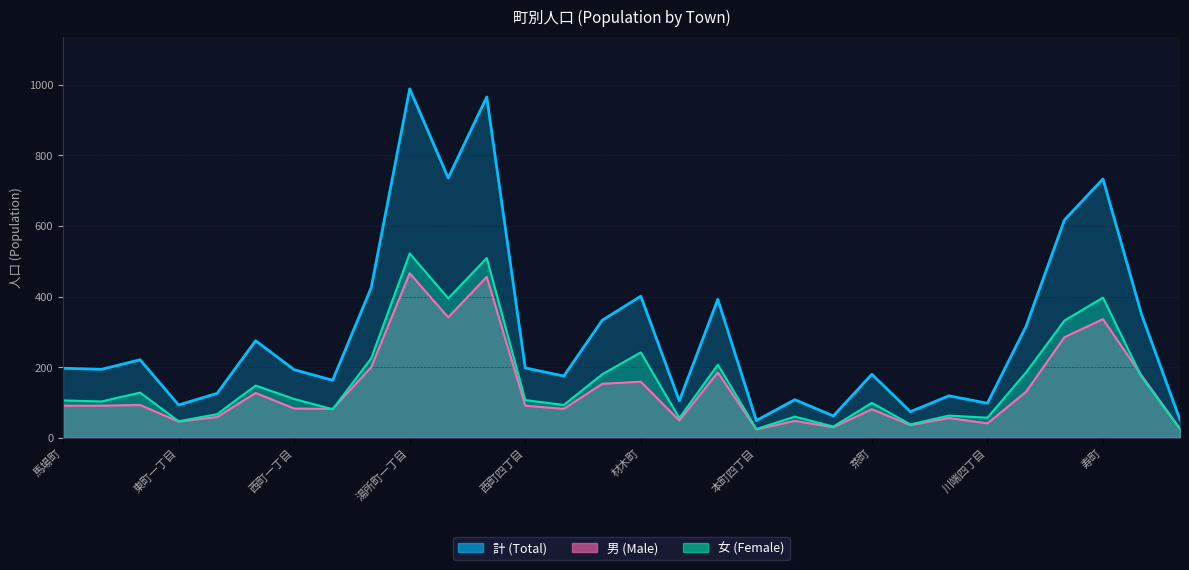

At which label is 男 (Male) closest to 245?

南町